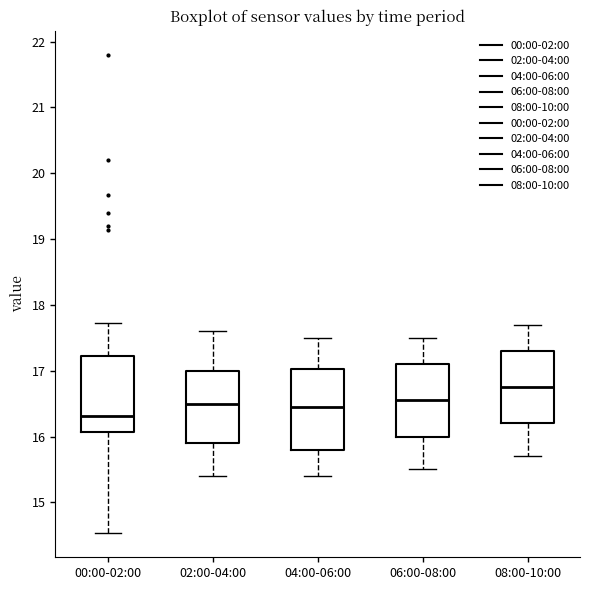

Reading left to right, read every box against the y-axis: the position of its median line, the range the box covers, and the ends of its whiskers. The values are not printed on the chart, so give them approximately, as read against the axis.

00:00-02:00: median 16.3, box 16.1 to 17.2, whiskers 14.5 to 17.7
02:00-04:00: median 16.5, box 15.9 to 17.0, whiskers 15.4 to 17.6
04:00-06:00: median 16.5, box 15.8 to 17.0, whiskers 15.4 to 17.5
06:00-08:00: median 16.6, box 16.0 to 17.1, whiskers 15.5 to 17.5
08:00-10:00: median 16.8, box 16.2 to 17.3, whiskers 15.7 to 17.7